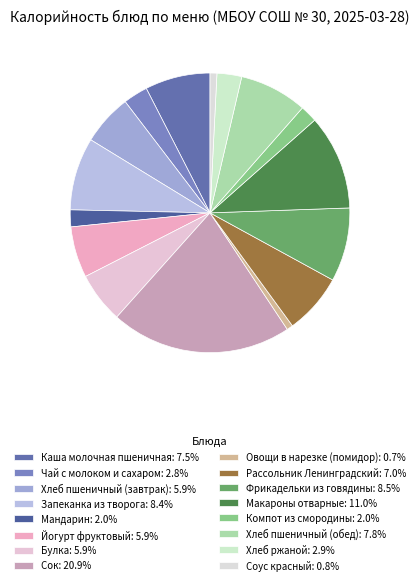

What is the ratio of the value at Запеканка из творога to the value at Рассольник Ленинградский?

1.2